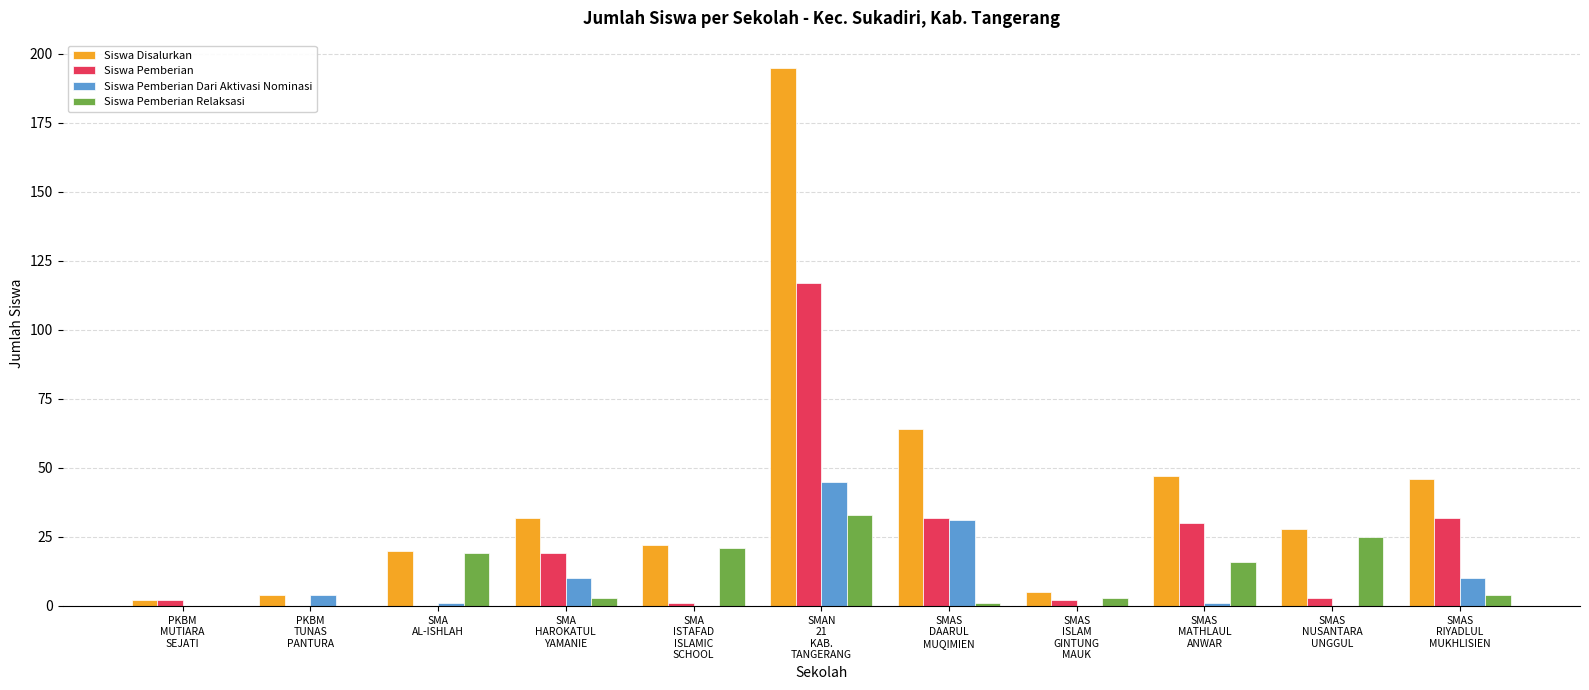

What is the maximum value for Siswa Pemberian?

117